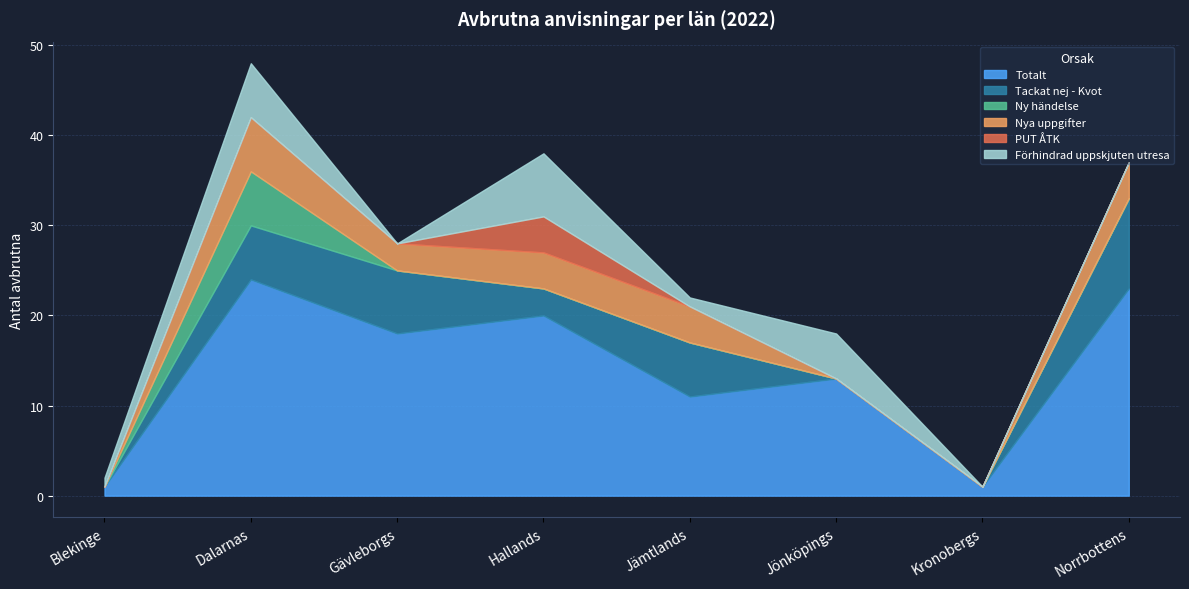

True or false: Förhindrad uppskjuten utresa and Nya uppgifter cross at least once.

True